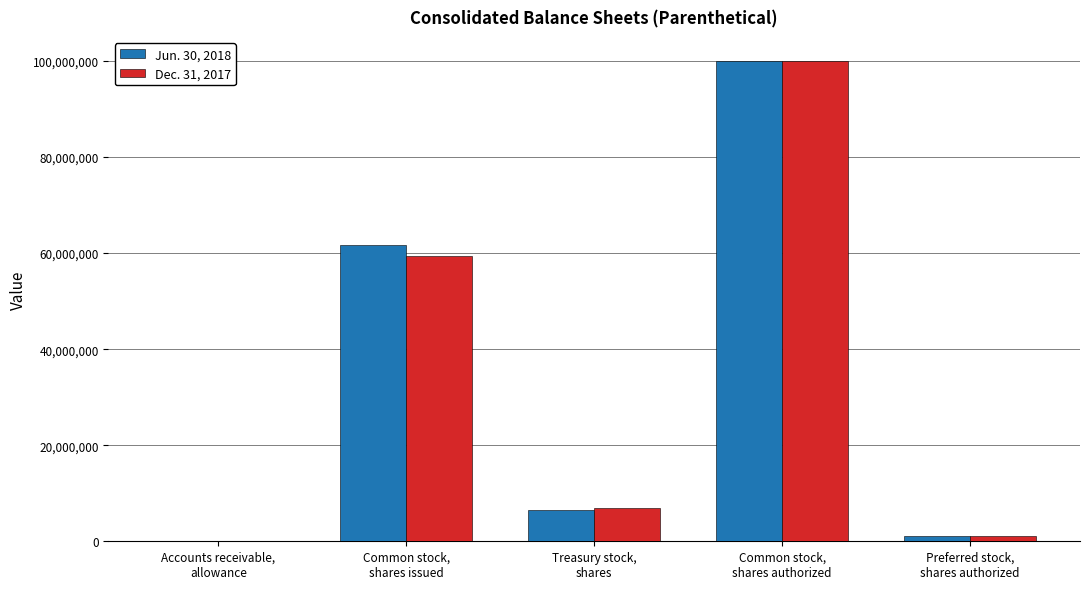

What is the greatest value displayed?

100000000